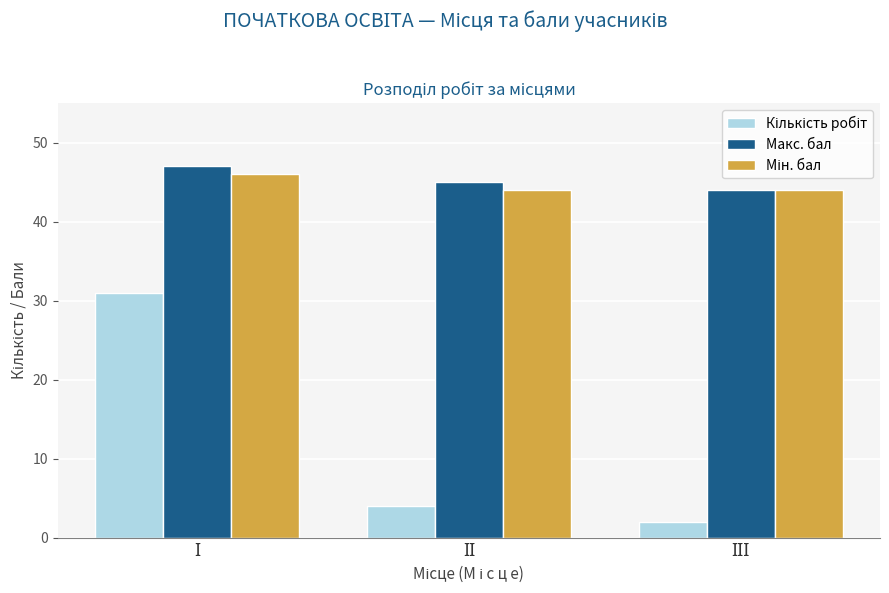

What is the lowest value of the Макс. бал series?

44